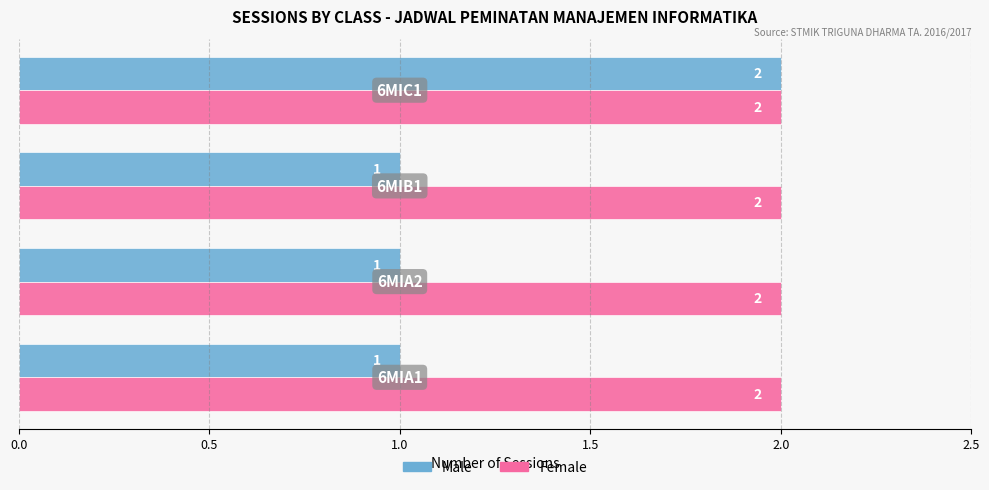

Which series has the largest range (max minus min)?

Male